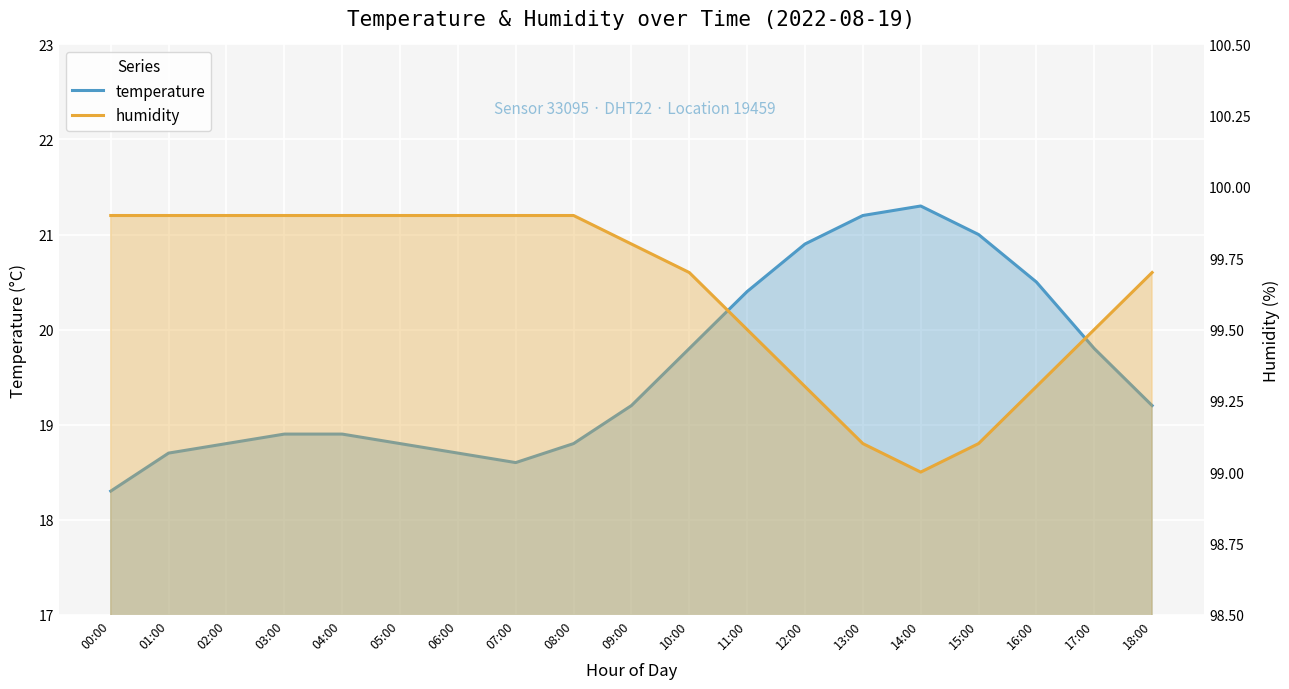

True or false: temperature has a value of 11.9 at 07:00.

False